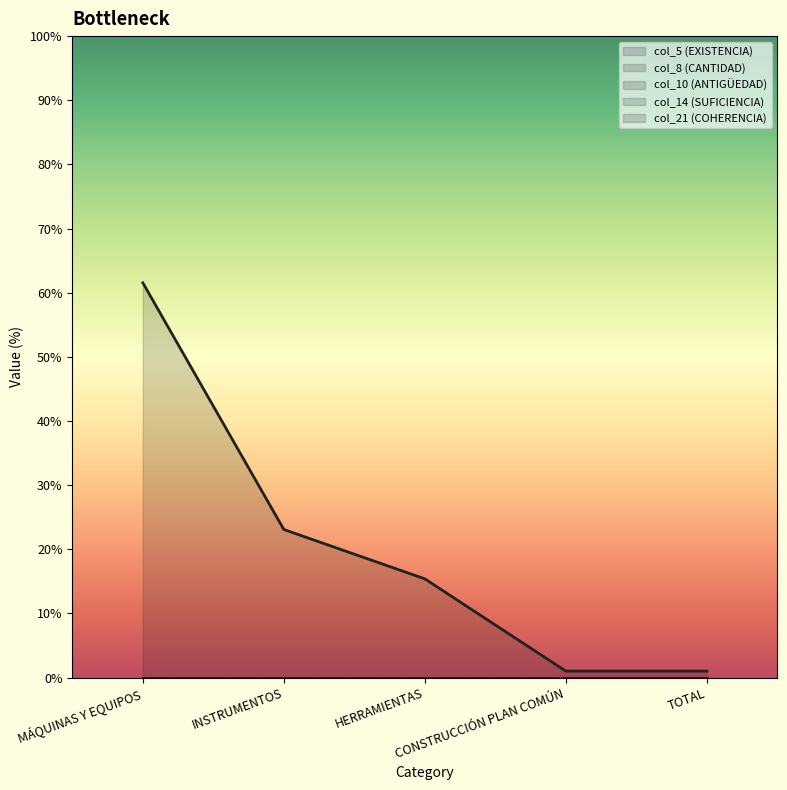

Which series changed the most between INSTRUMENTOS and TOTAL?

col_5 (EXISTENCIA)